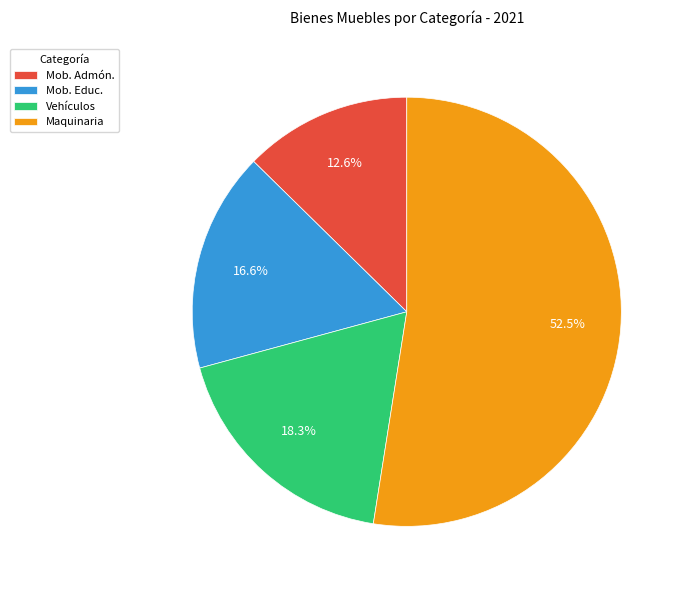

Which category accounts for the majority?

Maquinaria